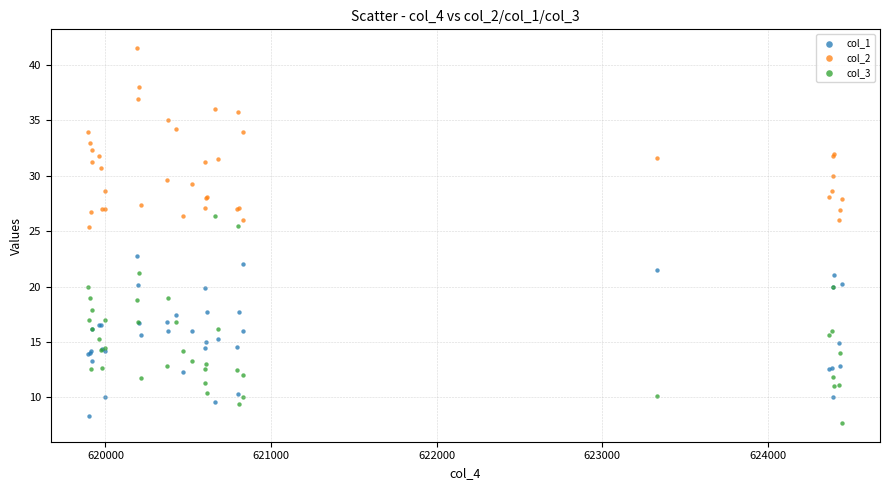

Which series reaches the maximum Y coordinate?

col_2